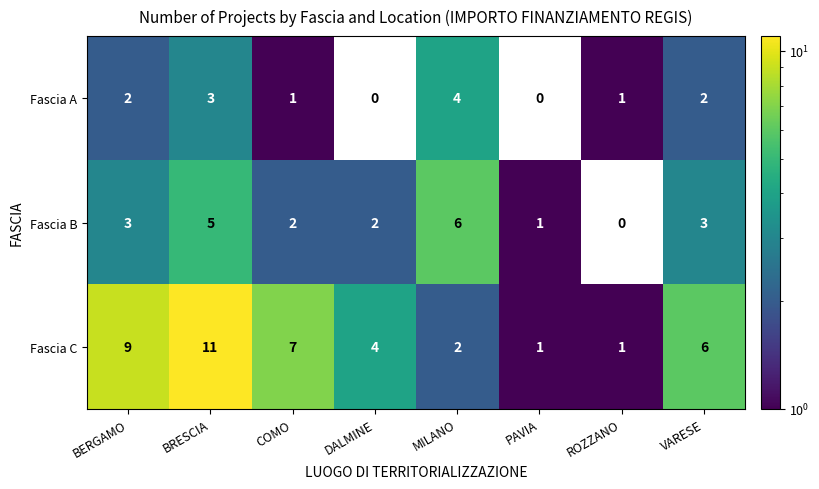

Which series changed the most between BERGAMO and ROZZANO?

Fascia C